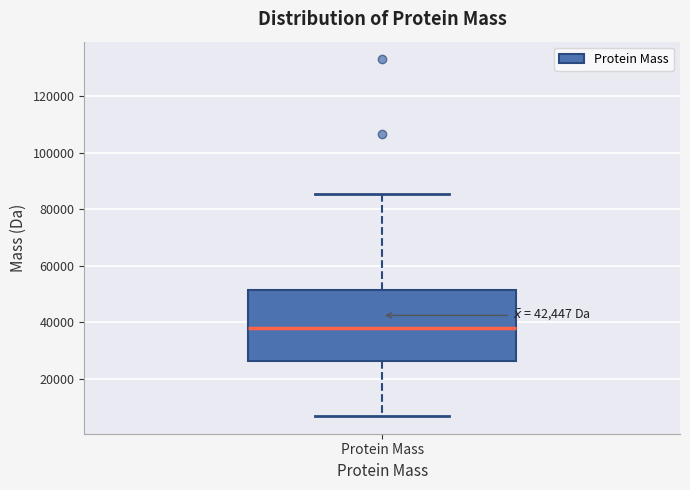

Where does the upper whisker of the box for Protein Mass end on the y-axis? The values are not printed on the chart, so give them approximately, as read against the axis.

86000